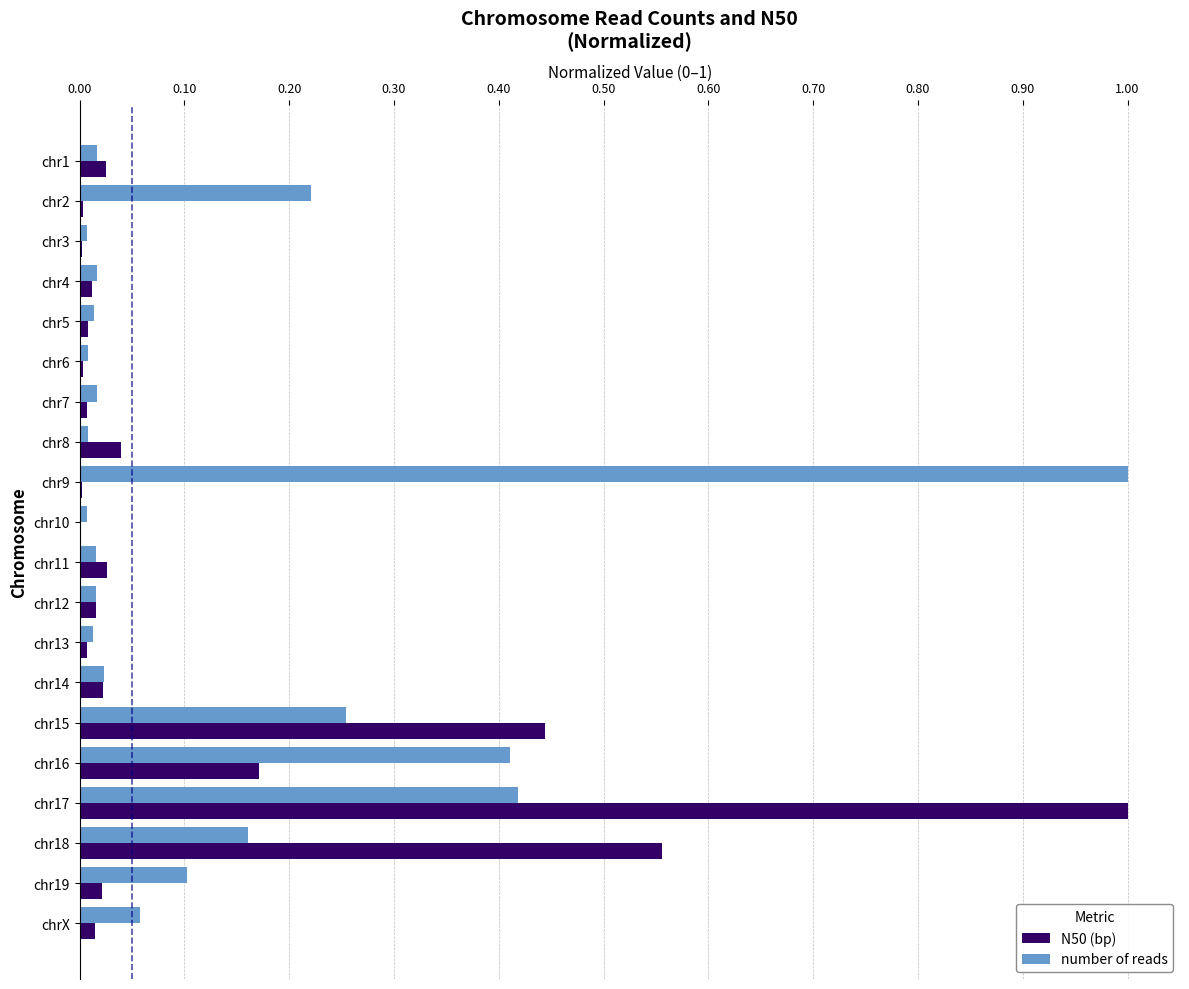

Is the value of number of reads at chr16 greater than the value of N50 (bp) at chr14?

Yes